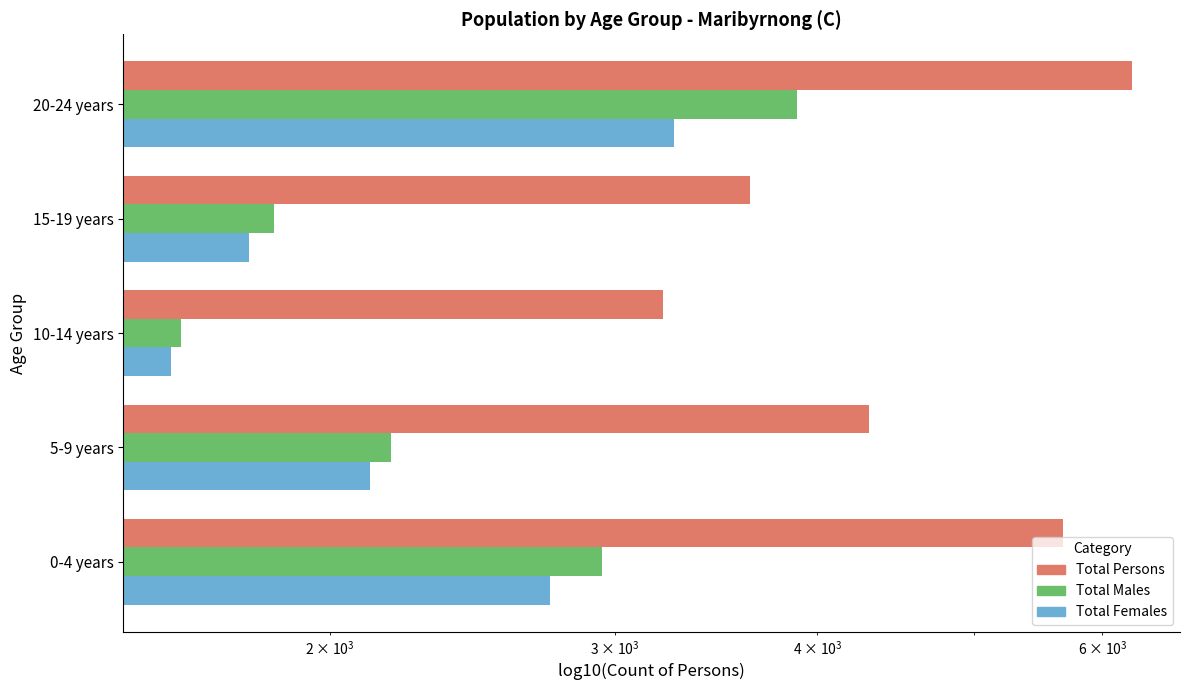

What is the sum of all Total Females values?

11499